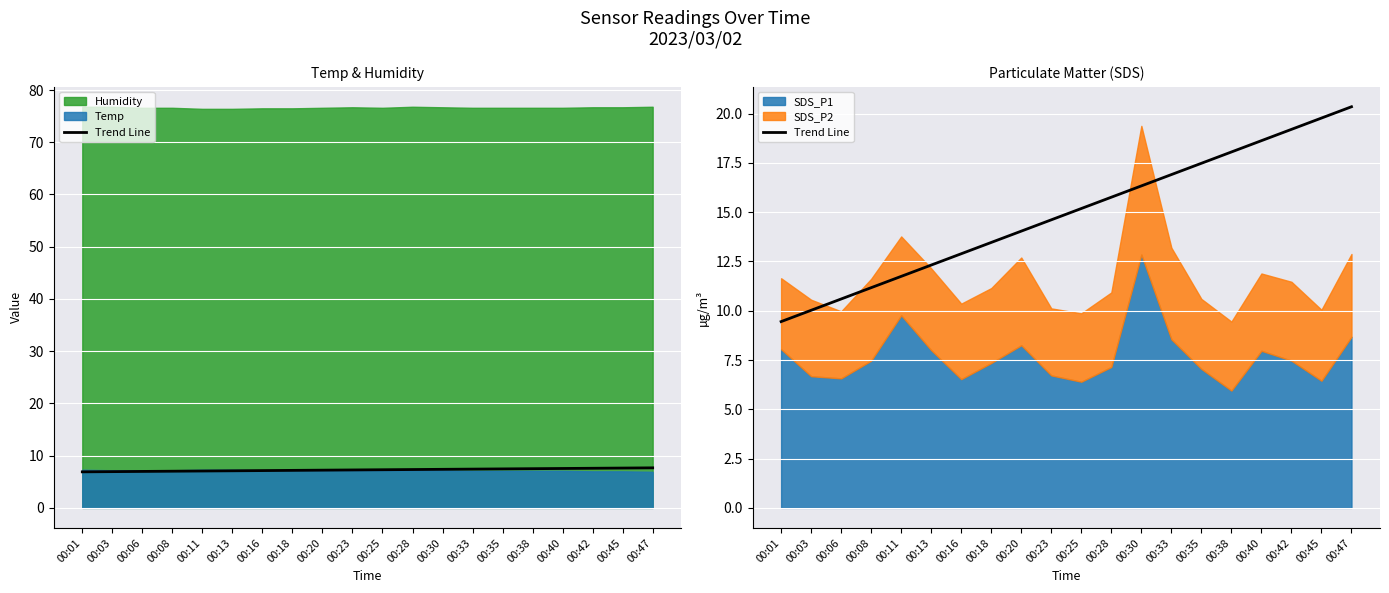

Count the number of values greater than 15.

10